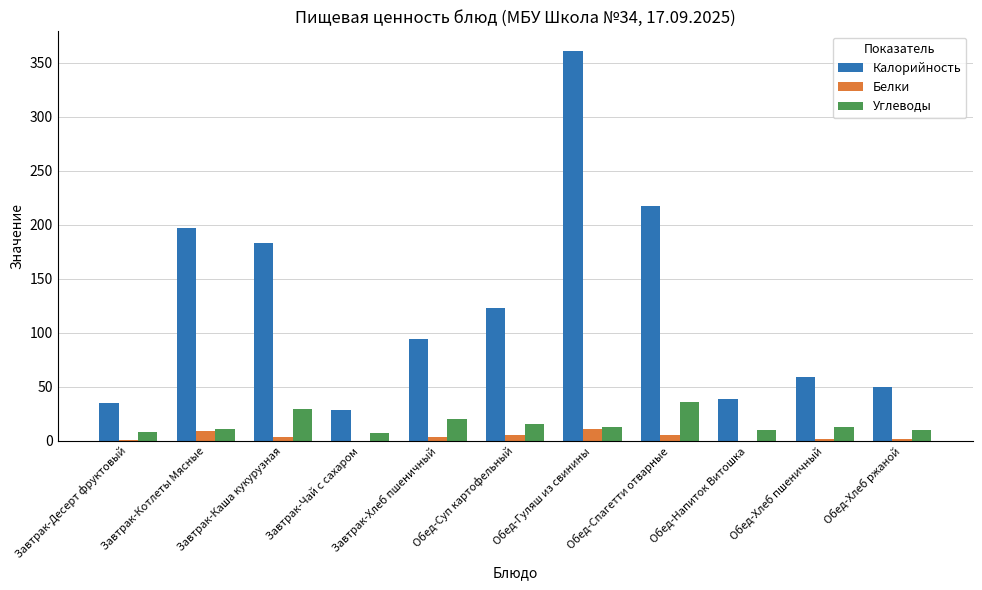

At which category is the sum across all series the highest?

Обед-Гуляш из свинины